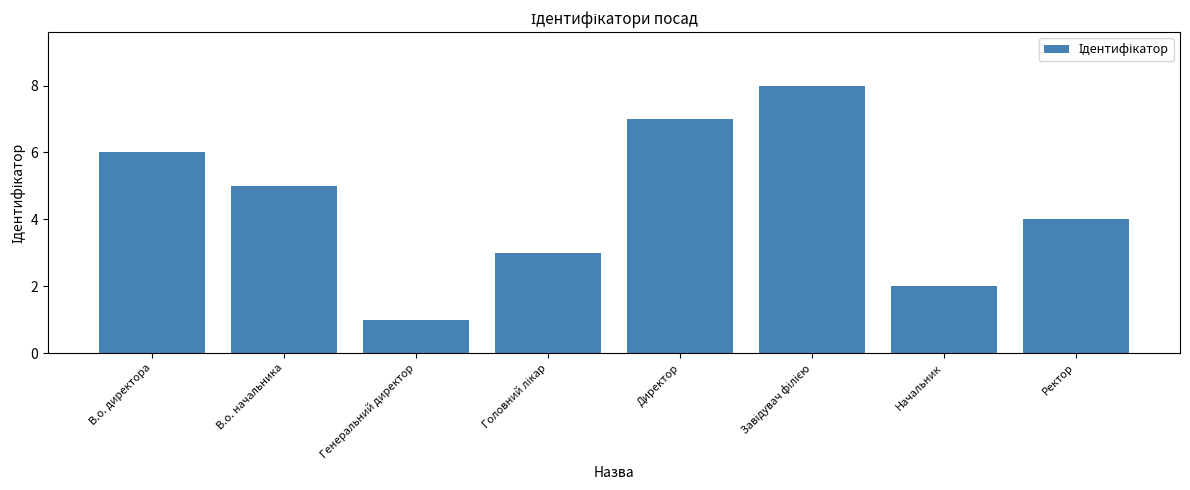

What is the value of the 5th bar from the left?

7